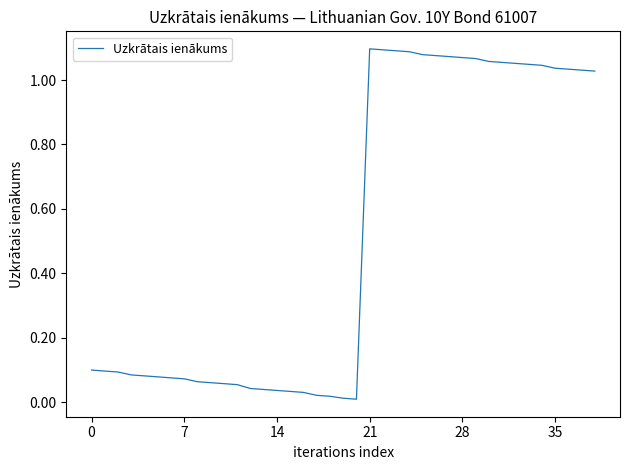

Where is the first local maximum?

21